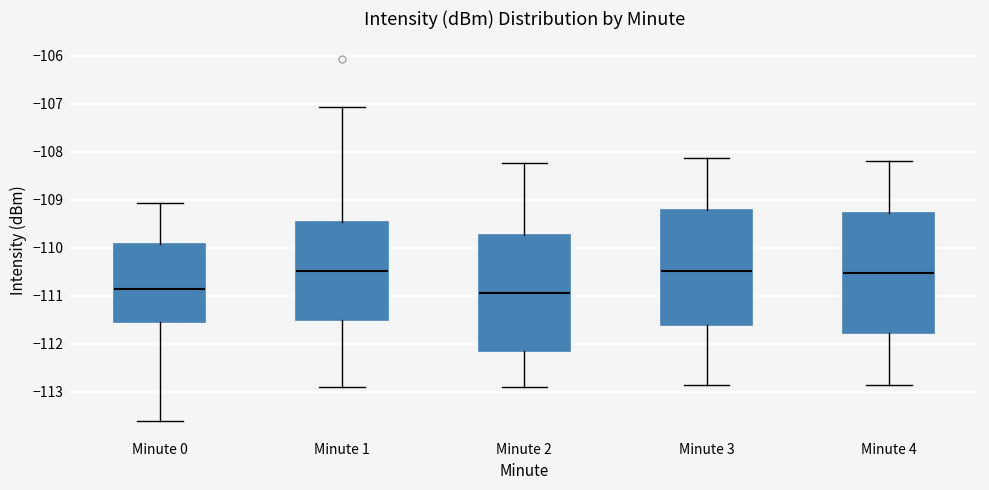

Reading left to right, read every box against the y-axis: the position of its median line, the range the box covers, and the ends of its whiskers. The values are not printed on the chart, so give them approximately, as read against the axis.

Minute 0: median -110.9, box -111.6 to -109.9, whiskers -113.6 to -109.1
Minute 1: median -110.5, box -111.5 to -109.5, whiskers -112.9 to -107.1
Minute 2: median -110.9, box -112.2 to -109.7, whiskers -112.9 to -108.2
Minute 3: median -110.5, box -111.6 to -109.2, whiskers -112.9 to -108.1
Minute 4: median -110.5, box -111.8 to -109.3, whiskers -112.9 to -108.2